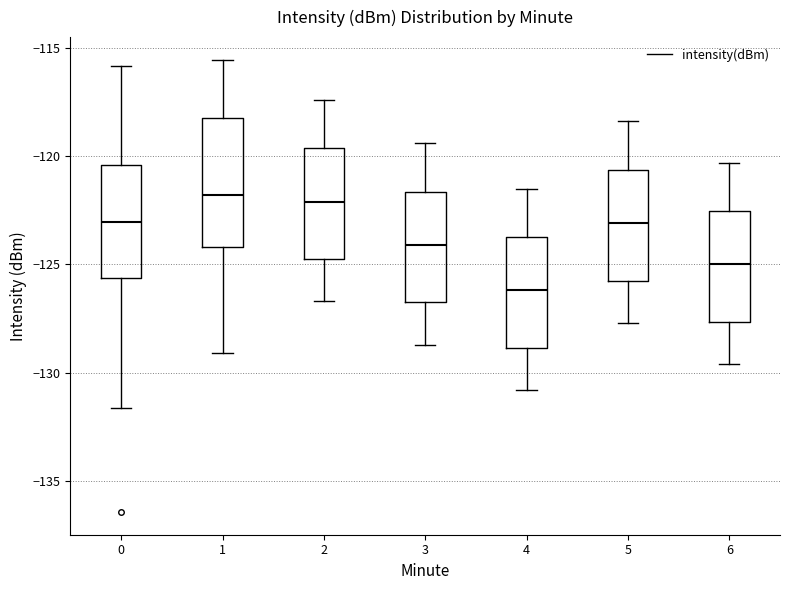

Where does the lower whisker of the box at x = 3 end on the y-axis? The values are not printed on the chart, so give them approximately, as read against the axis.

-128.5